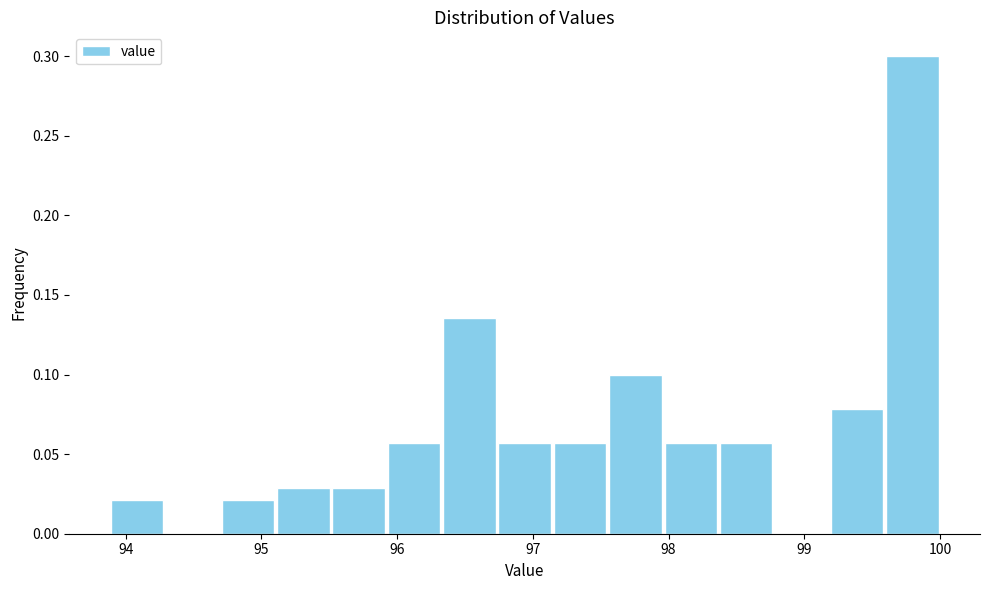

Reading left to right, transcribe this chart: for each bar, give the range it covers on the x-axis and its height. Neither the bar edges nor the heights are printed on the chart, so give them approximately, as read against the axes.

93.9 to 94.3: 0.020
94.3 to 94.7: 0
94.7 to 95.1: 0.020
95.1 to 95.5: 0.030
95.5 to 95.9: 0.030
95.9 to 96.3: 0.055
96.3 to 96.7: 0.135
96.7 to 97.1: 0.055
97.1 to 97.6: 0.055
97.6 to 98.0: 0.100
98.0 to 98.4: 0.055
98.4 to 98.8: 0.055
98.8 to 99.2: 0
99.2 to 99.6: 0.080
99.6 to 100.0: 0.300